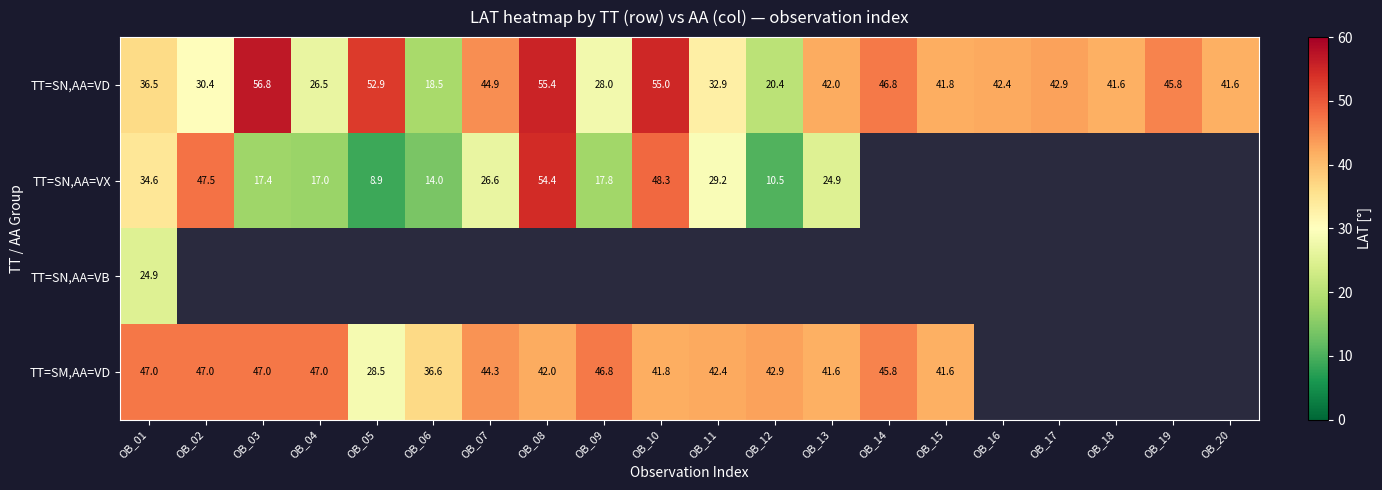

What is the difference between the maximum and minimum values in the TT=SN,AA=VD series?

38.3